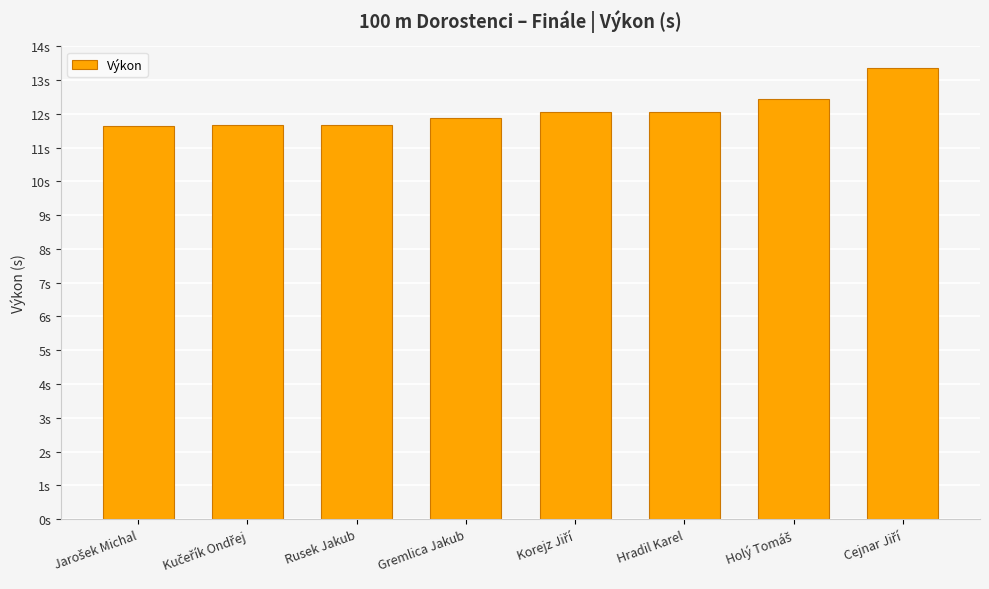

At which label does the data first exceed 12?

Korejz Jiří